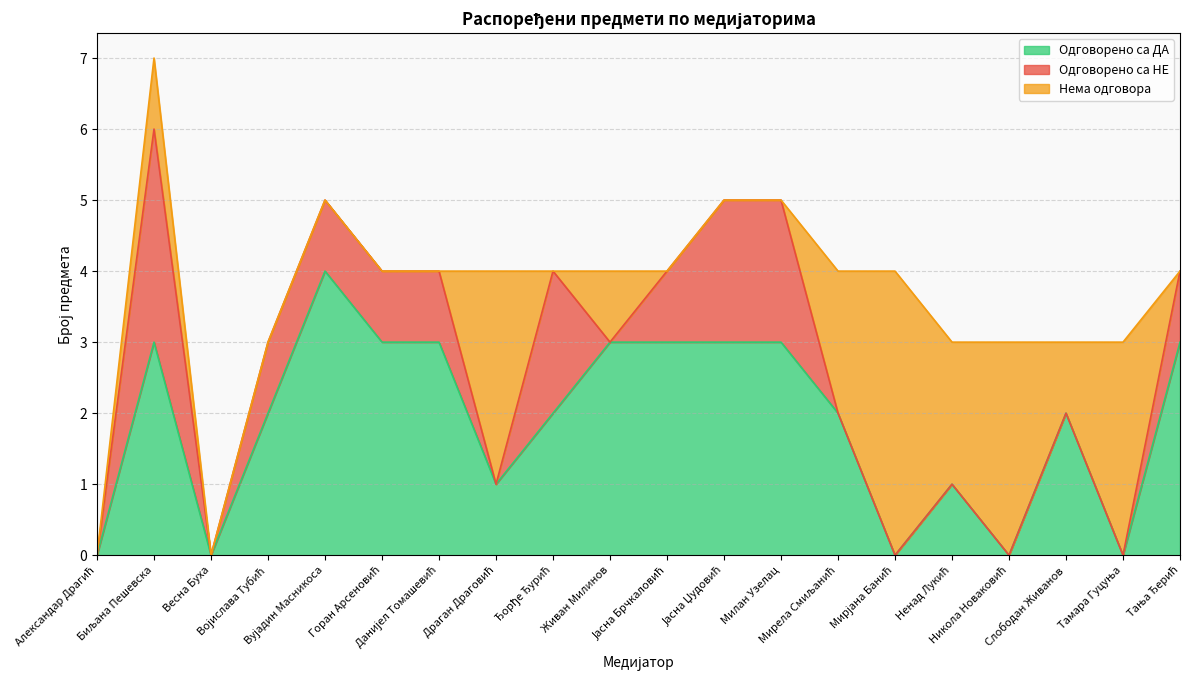

What is the label of the 15th point from the right?

Горан Арсеновић